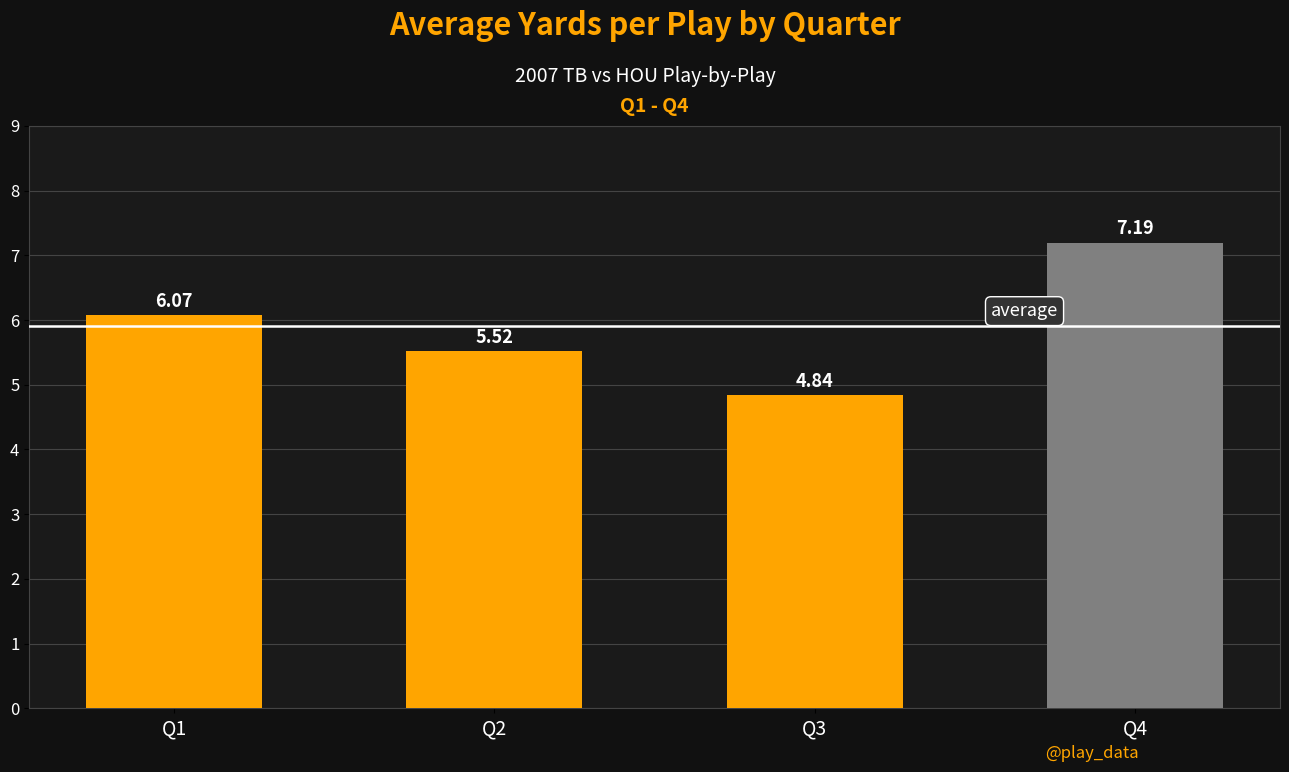

What is the change in value from Q2 to Q4?

+1.7